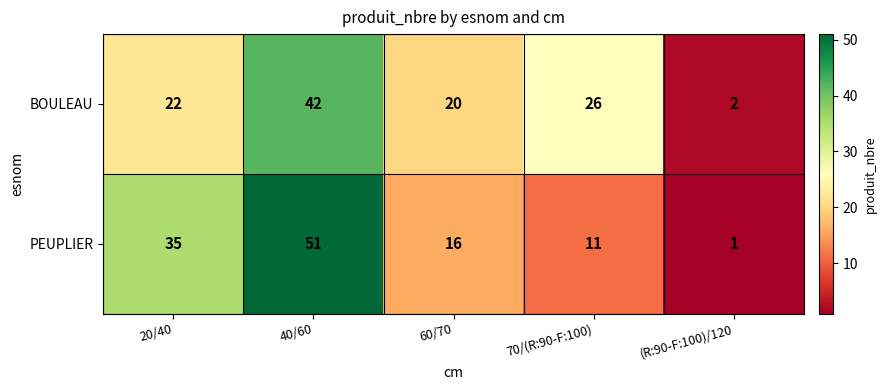

What is the sum of all BOULEAU values?

112